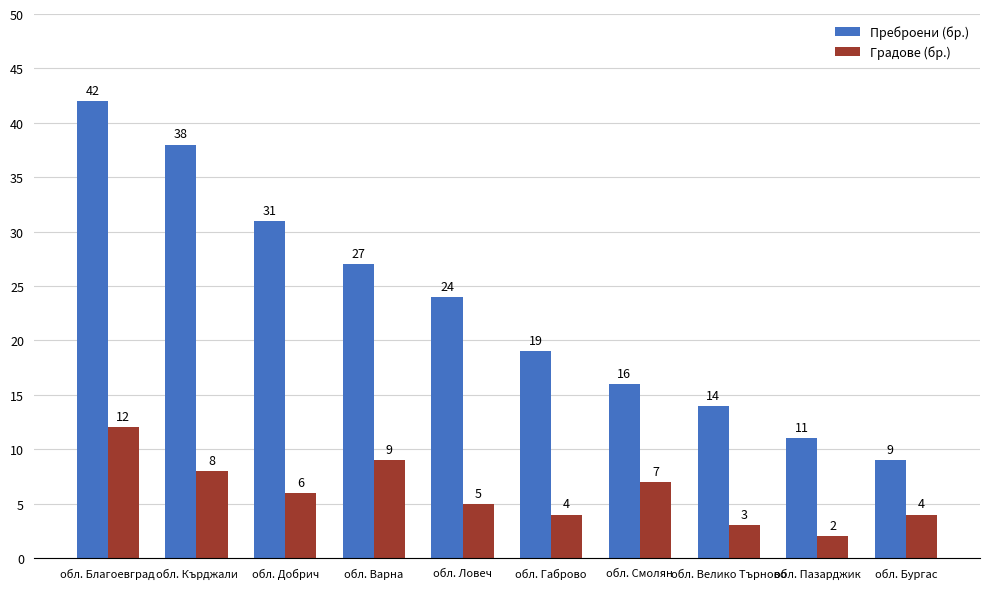

List the series in order of their overall mean, lowest first.

Градове (бр.), Преброени (бр.)